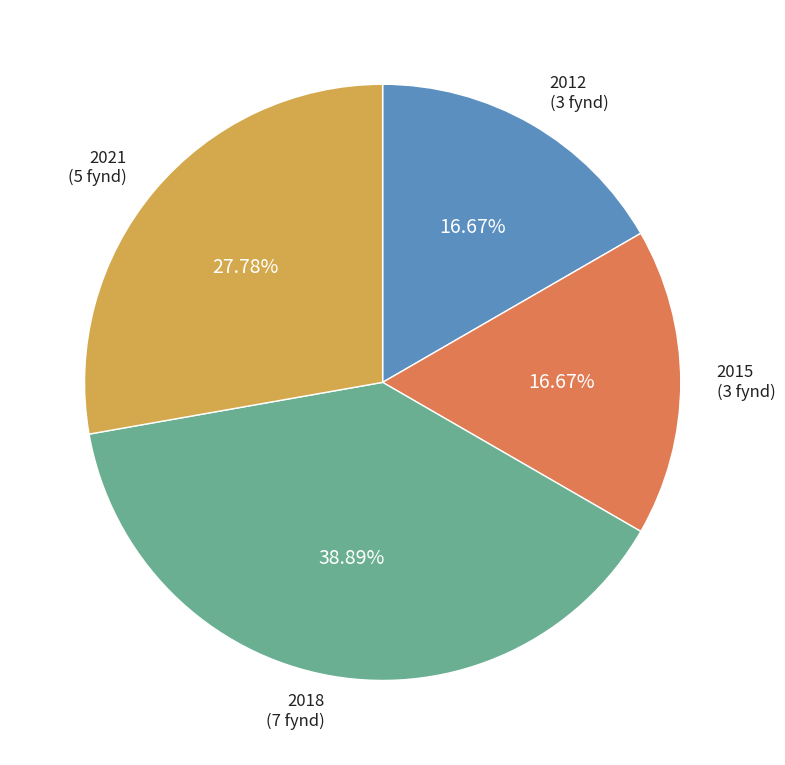

Is it true that 2015 is 17% of the pie?

True